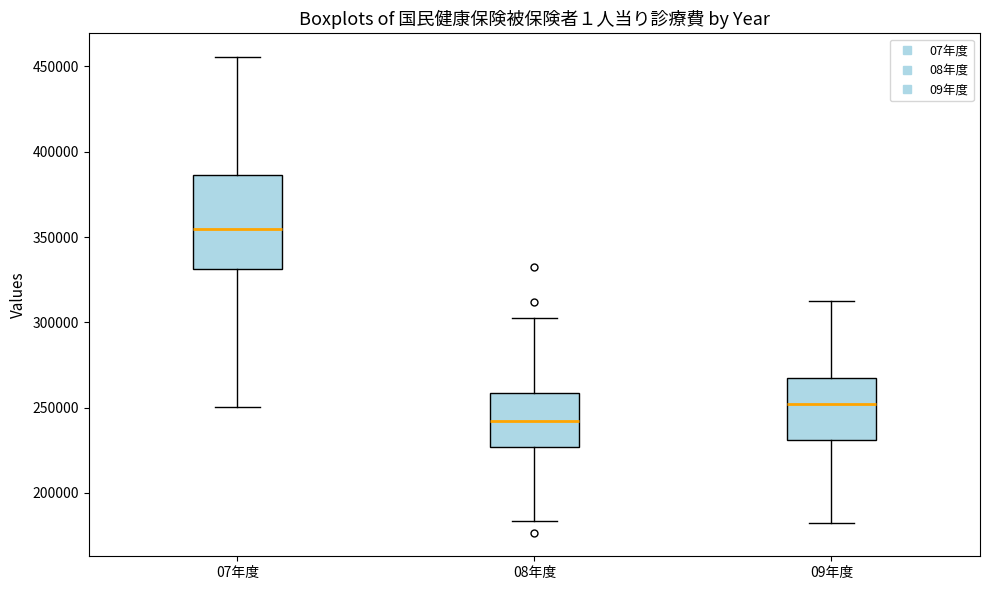

Where is the upper edge of the box for 09年度 on the y-axis? The values are not printed on the chart, so give them approximately, as read against the axis.

265000